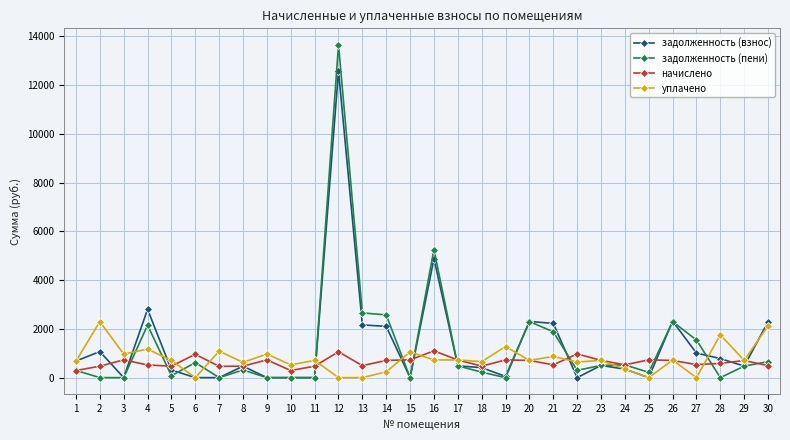

True or false: задолженность (взнос) and задолженность (пени) intersect in this chart.

True